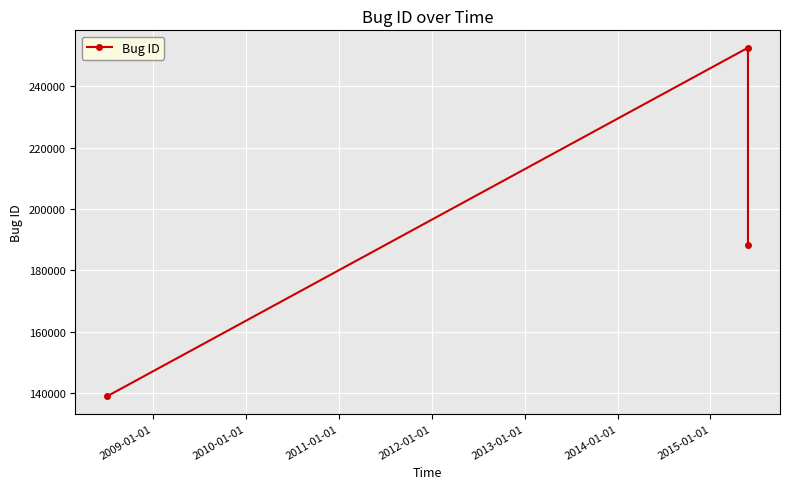

How many lines are shown in the chart?

1